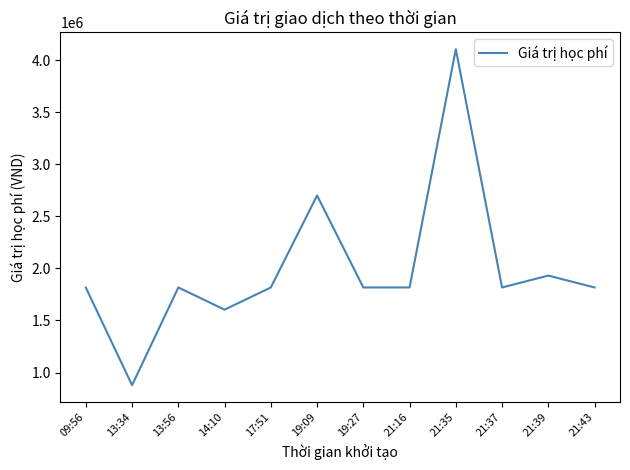

At which category does the data reach its first local valley?

13:34